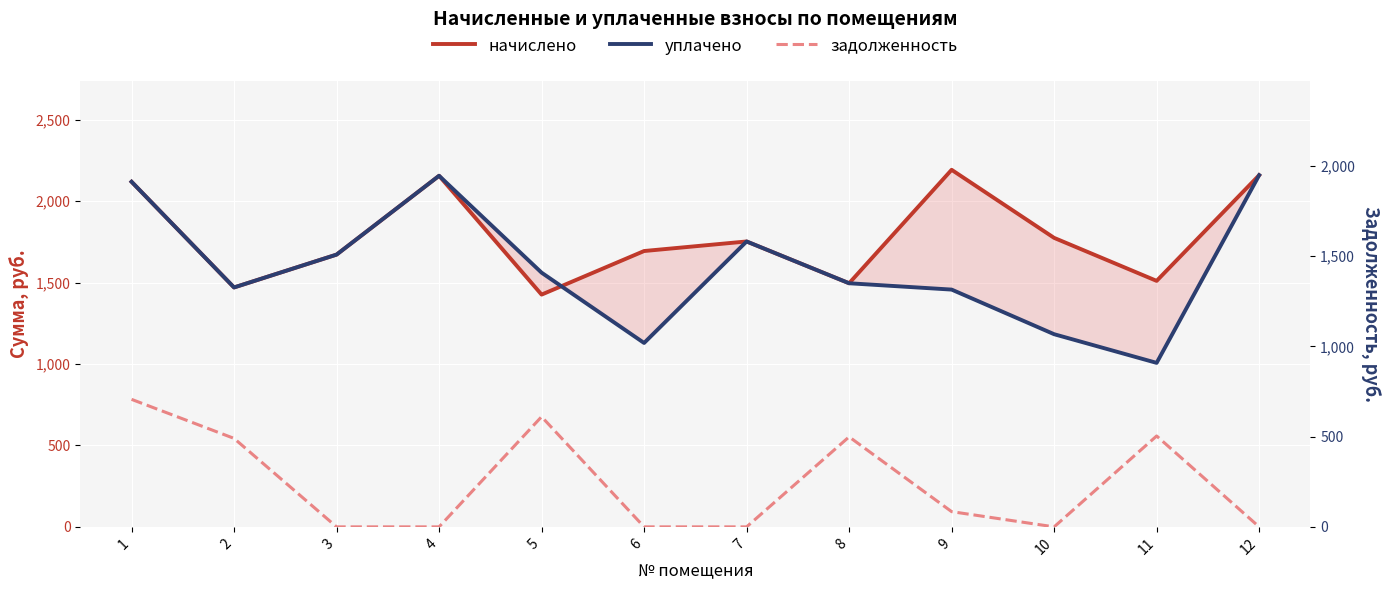

True or false: уплачено and задолженность cross at least once.

False